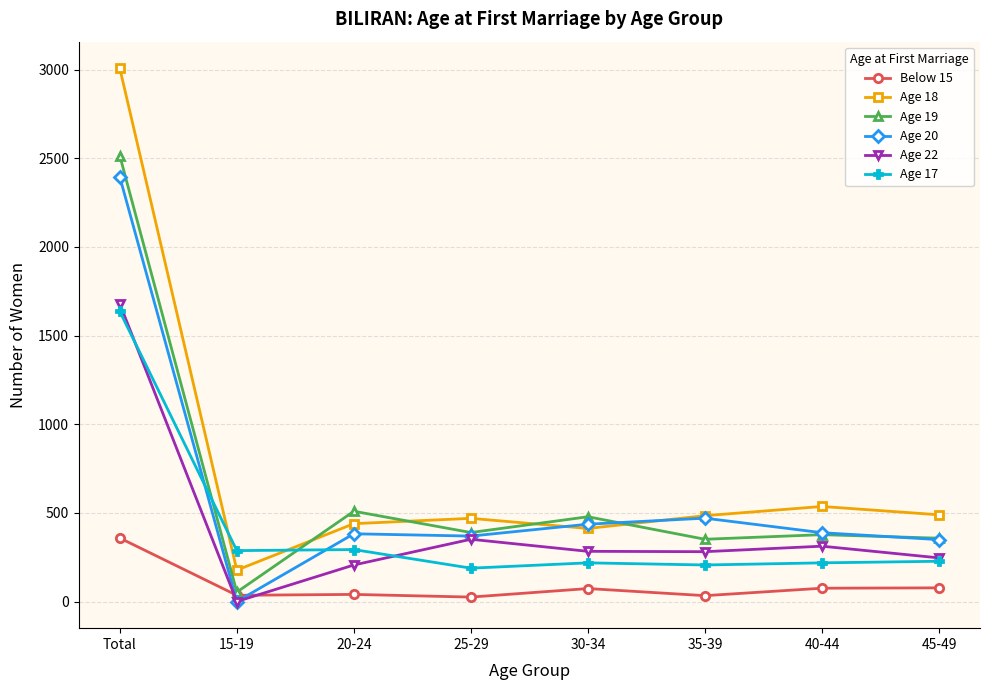

What is the label of the 3rd point from the right?

35-39